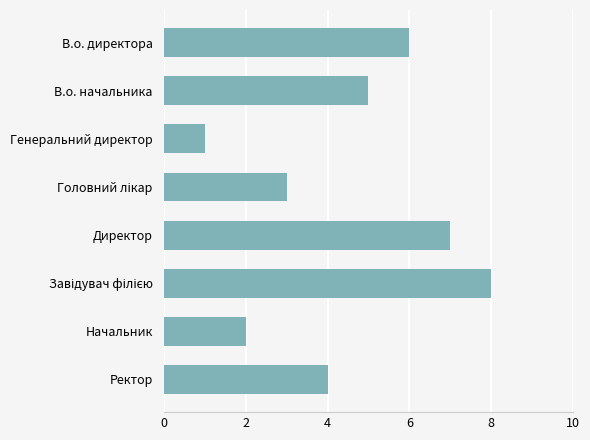

How many bars are there in total?

8